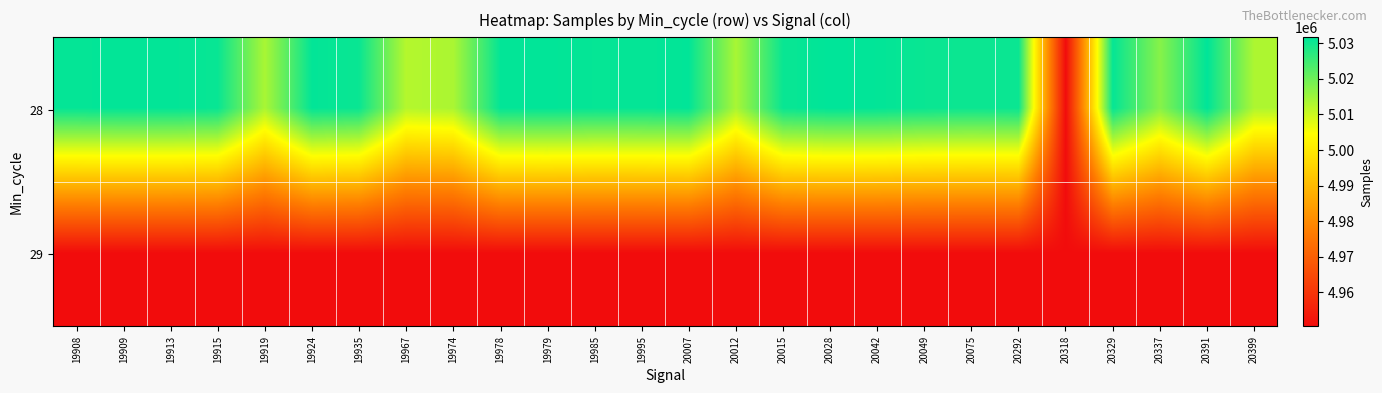

Between 19979 and 20292, which is larger?

19979